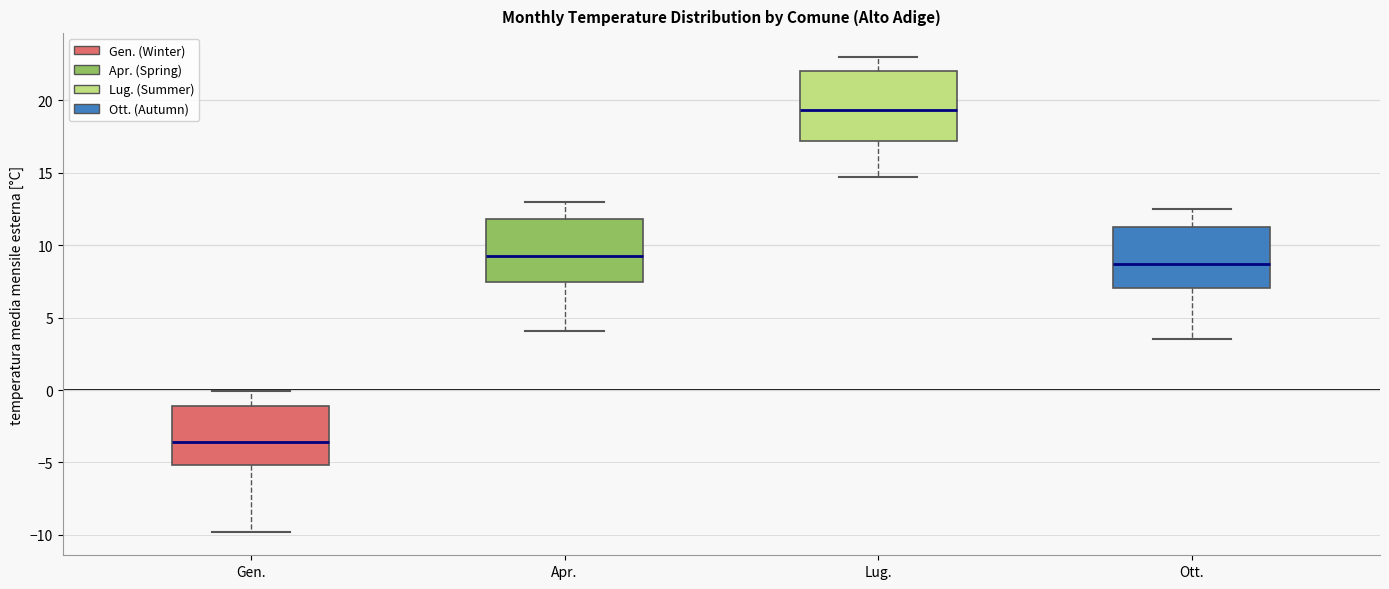

Reading left to right, read every box against the y-axis: the position of its median line, the range the box covers, and the ends of its whiskers. The values are not printed on the chart, so give them approximately, as read against the axis.

Gen.: median -3.5, box -5.0 to -1.0, whiskers -10.0 to 0.0
Apr.: median 9.5, box 7.5 to 12.0, whiskers 4.0 to 13.0
Lug.: median 19.5, box 17.0 to 22.0, whiskers 14.5 to 23.0
Ott.: median 8.5, box 7.0 to 11.5, whiskers 3.5 to 12.5